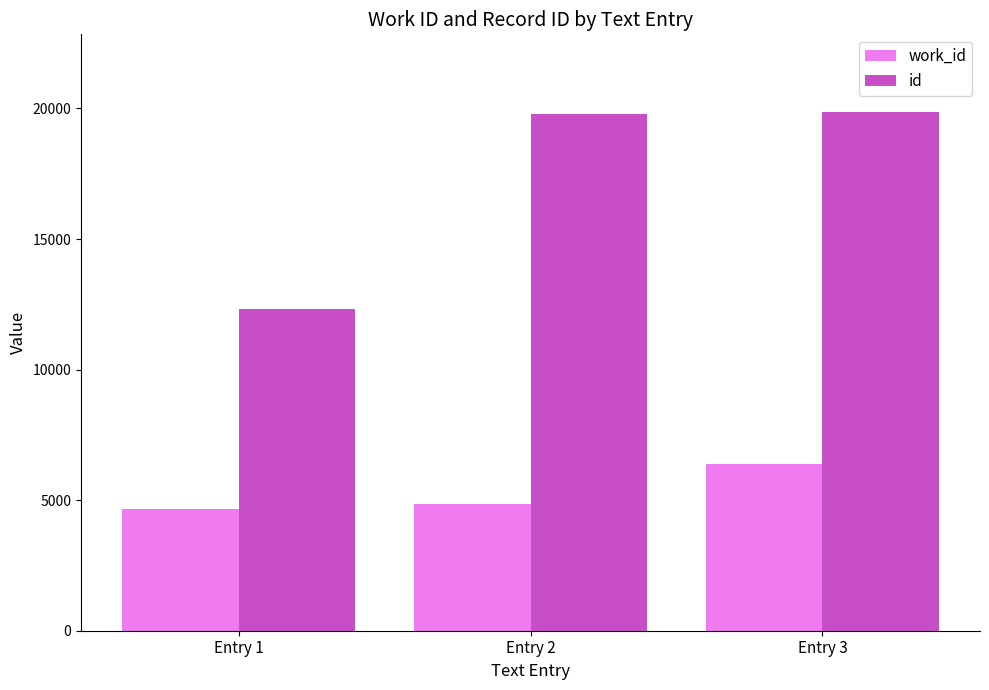

List the series in order of their overall mean, highest first.

id, work_id